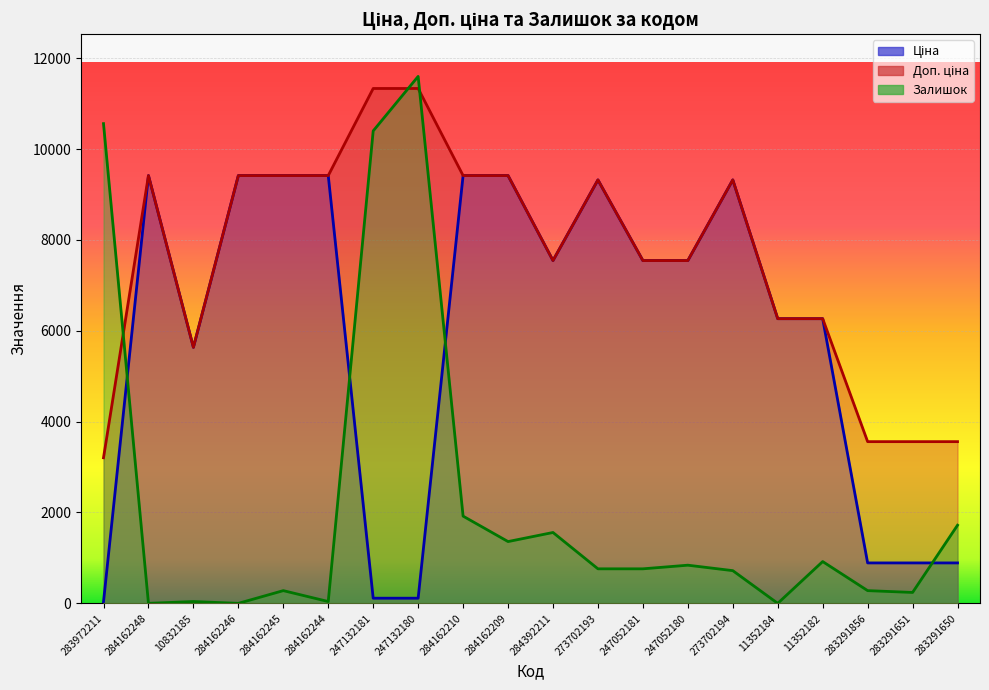

True or false: Ціна and Доп. ціна intersect in this chart.

False